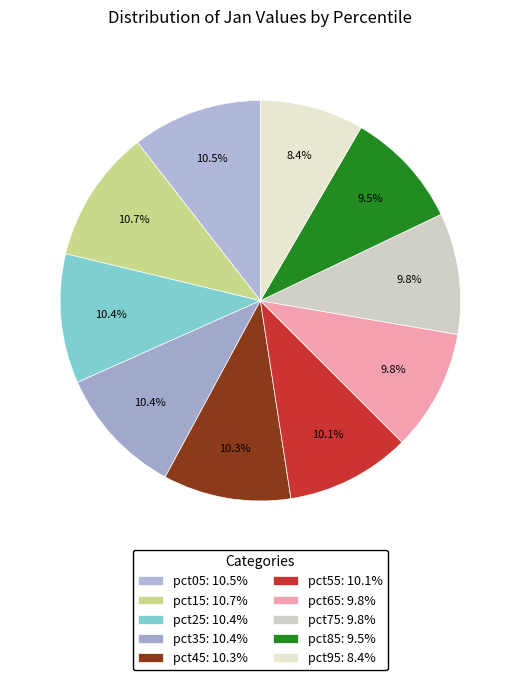

What portion of the pie excludes pct55?

89.9%